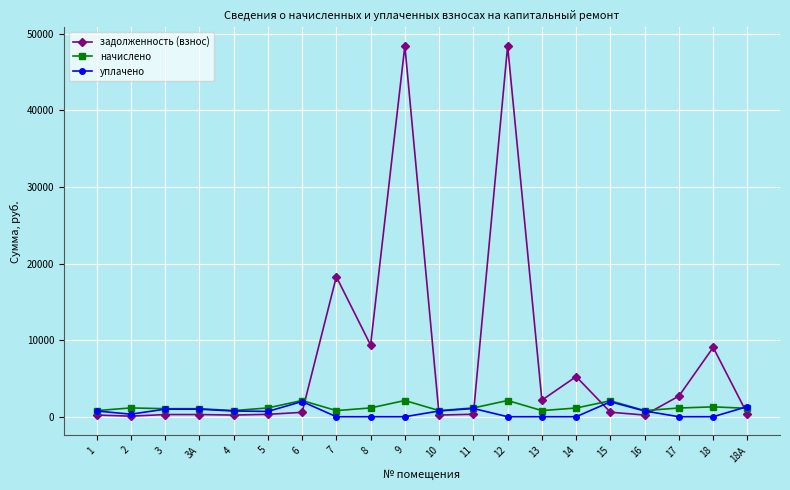

Is the value of начислено at 12 greater than the value of уплачено at 16?

Yes